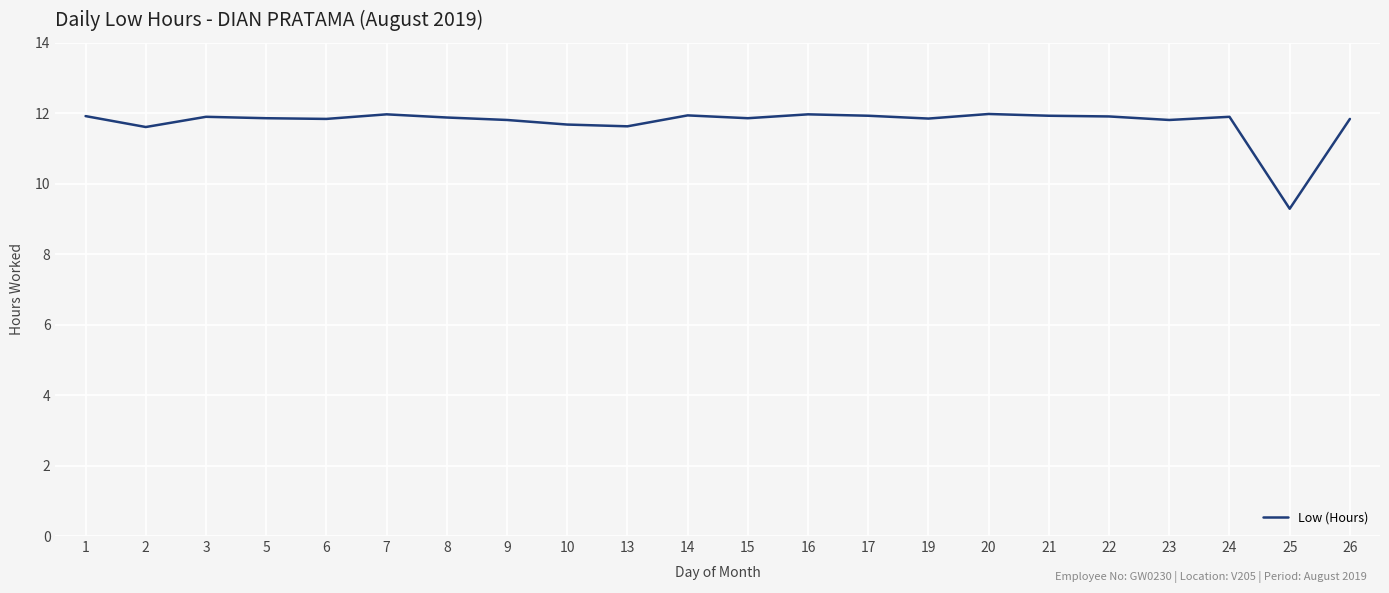

What is the average value?

11.7